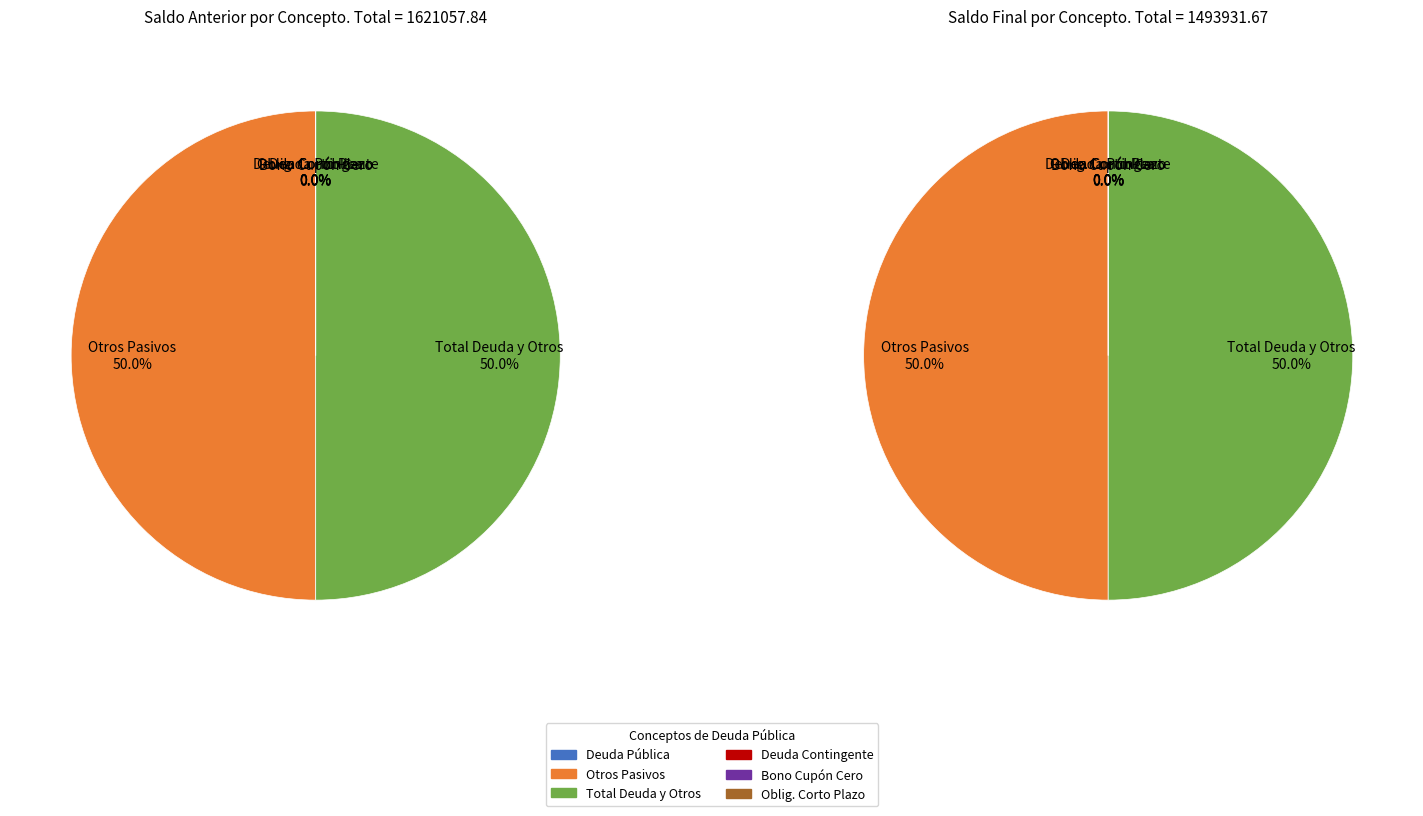

Does Valor de Instrumentos Bono Cupón Cero represent more than half of the total?

No